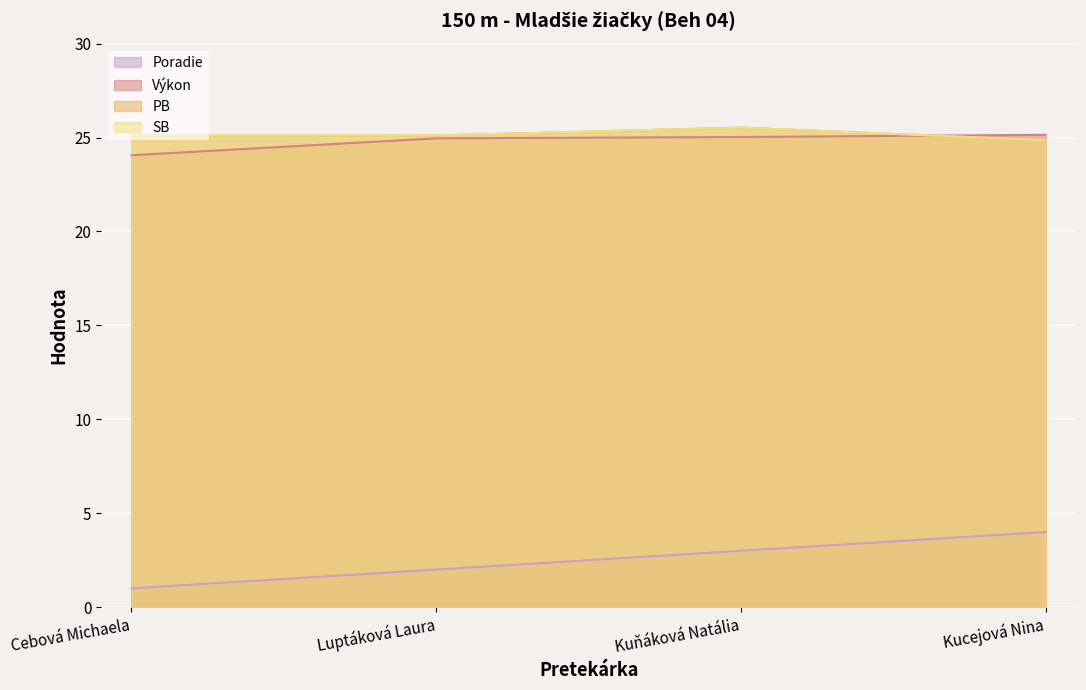

Is the value of Poradie at Kucejová Nina greater than the value of PB at Luptáková Laura?

No